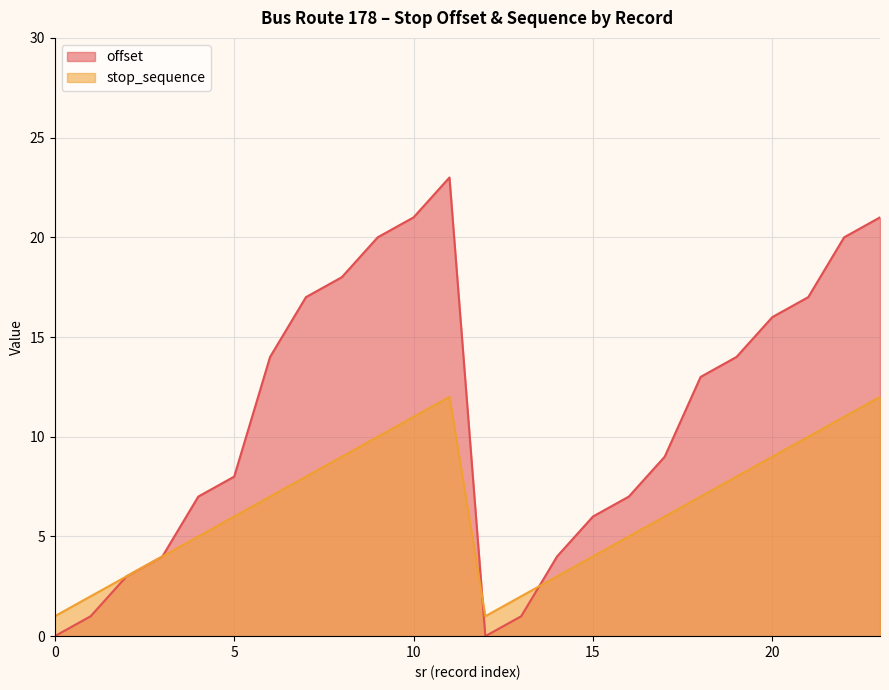

Where does the offset series first go above 13?

6